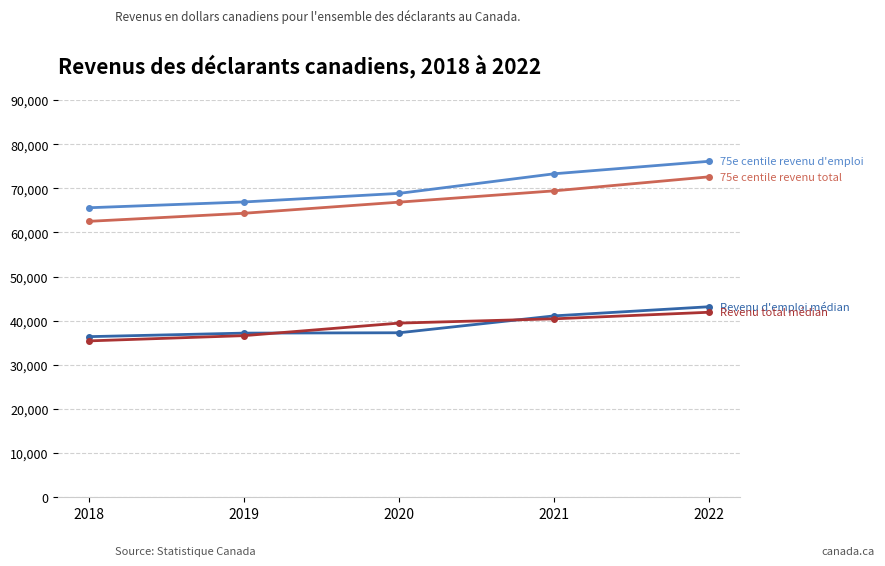

What is the spread (max minus min) of values at 2020?

31590